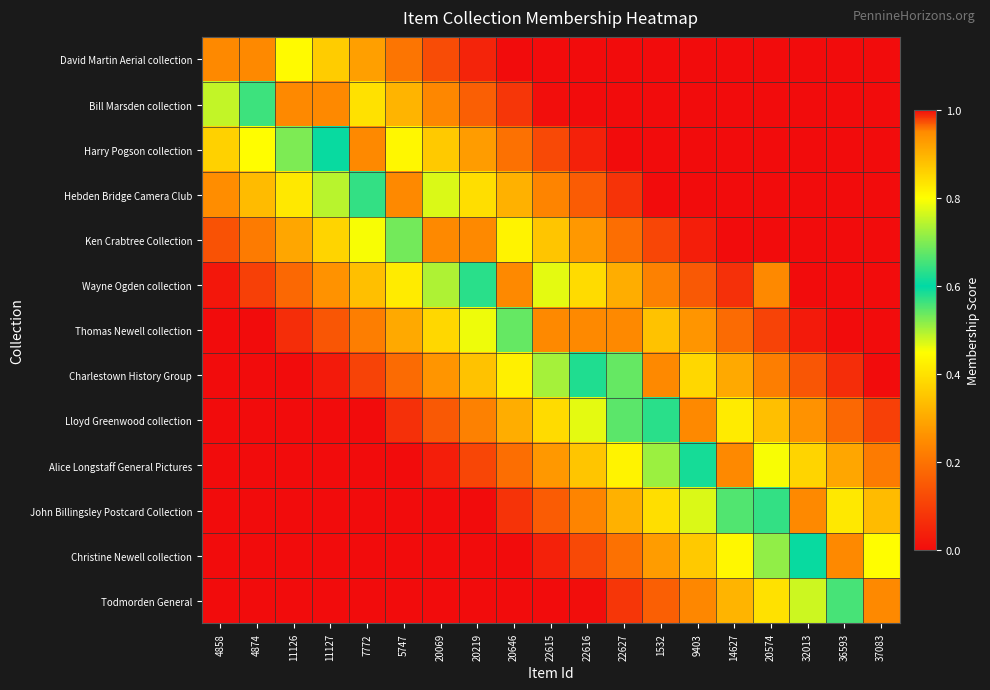

Reading left to right, list all the values displayed in this chart.

David Martin Aerial collection: 4858=0.9	4874=0.9	11126=0.4	11127=0.4	7772=0.3	5747=0.2	20069=0.1	20219=0.0	20646=0.0	22615=0.0	22616=0.0	22627=0.0	1532=0.0	9403=0.0	14627=0.0	20574=0.0	32013=0.0	36593=0.0	37083=0.0
Bill Marsden collection: 4858=0.5	4874=0.6	11126=0.9	11127=0.9	7772=0.4	5747=0.3	20069=0.2	20219=0.2	20646=0.1	22615=0.0	22616=0.0	22627=0.0	1532=0.0	9403=0.0	14627=0.0	20574=0.0	32013=0.0	36593=0.0	37083=0.0
Harry Pogson collection: 4858=0.4	4874=0.4	11126=0.5	11127=0.6	7772=0.9	5747=0.4	20069=0.4	20219=0.3	20646=0.2	22615=0.1	22616=0.0	22627=0.0	1532=0.0	9403=0.0	14627=0.0	20574=0.0	32013=0.0	36593=0.0	37083=0.0
Hebden Bridge Camera Club: 4858=0.3	4874=0.3	11126=0.4	11127=0.5	7772=0.6	5747=0.9	20069=0.5	20219=0.4	20646=0.3	22615=0.2	22616=0.2	22627=0.1	1532=0.0	9403=0.0	14627=0.0	20574=0.0	32013=0.0	36593=0.0	37083=0.0
Ken Crabtree Collection: 4858=0.1	4874=0.2	11126=0.3	11127=0.4	7772=0.5	5747=0.5	20069=0.9	20219=0.9	20646=0.4	22615=0.4	22616=0.3	22627=0.2	1532=0.1	9403=0.0	14627=0.0	20574=0.0	32013=0.0	36593=0.0	37083=0.0
Wayne Ogden collection: 4858=0.0	4874=0.1	11126=0.2	11127=0.3	7772=0.3	5747=0.4	20069=0.5	20219=0.6	20646=0.9	22615=0.5	22616=0.4	22627=0.3	1532=0.2	9403=0.2	14627=0.1	20574=0.9	32013=0.0	36593=0.0	37083=0.0
Thomas Newell collection: 4858=0.0	4874=0.0	11126=0.1	11127=0.1	7772=0.2	5747=0.3	20069=0.4	20219=0.5	20646=0.5	22615=0.9	22616=0.9	22627=0.9	1532=0.3	9403=0.3	14627=0.2	20574=0.1	32013=0.0	36593=0.0	37083=0.0
Charlestown History Group: 4858=0.0	4874=0.0	11126=0.0	11127=0.0	7772=0.1	5747=0.2	20069=0.3	20219=0.3	20646=0.4	22615=0.5	22616=0.6	22627=0.5	1532=0.9	9403=0.4	14627=0.3	20574=0.2	32013=0.1	36593=0.1	37083=0.0
Lloyd Greenwood collection: 4858=0.0	4874=0.0	11126=0.0	11127=0.0	7772=0.0	5747=0.1	20069=0.2	20219=0.2	20646=0.3	22615=0.4	22616=0.5	22627=0.5	1532=0.6	9403=0.9	14627=0.4	20574=0.3	32013=0.3	36593=0.2	37083=0.1
Alice Longstaff General Pictures: 4858=0.0	4874=0.0	11126=0.0	11127=0.0	7772=0.0	5747=0.0	20069=0.0	20219=0.1	20646=0.2	22615=0.3	22616=0.4	22627=0.4	1532=0.5	9403=0.6	14627=0.9	20574=0.5	32013=0.4	36593=0.3	37083=0.2
John Billingsley Postcard Collection: 4858=0.0	4874=0.0	11126=0.0	11127=0.0	7772=0.0	5747=0.0	20069=0.0	20219=0.0	20646=0.1	22615=0.2	22616=0.2	22627=0.3	1532=0.4	9403=0.5	14627=0.6	20574=0.6	32013=0.9	36593=0.4	37083=0.3
Christine Newell collection: 4858=0.0	4874=0.0	11126=0.0	11127=0.0	7772=0.0	5747=0.0	20069=0.0	20219=0.0	20646=0.0	22615=0.0	22616=0.1	22627=0.2	1532=0.3	9403=0.4	14627=0.4	20574=0.5	32013=0.6	36593=0.9	37083=0.4
Todmorden General: 4858=0.0	4874=0.0	11126=0.0	11127=0.0	7772=0.0	5747=0.0	20069=0.0	20219=0.0	20646=0.0	22615=0.0	22616=0.0	22627=0.1	1532=0.2	9403=0.2	14627=0.3	20574=0.4	32013=0.5	36593=0.6	37083=0.9